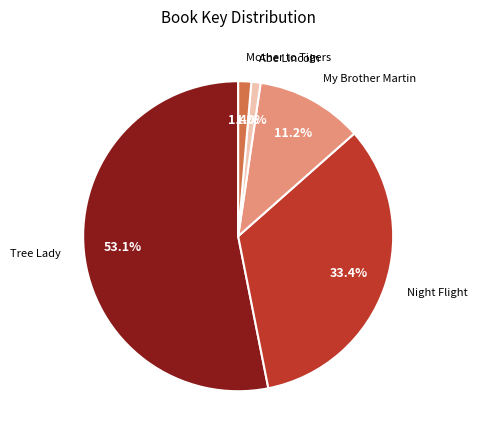

What is the total percentage of Night Flight and My Brother Martin?

44.6%